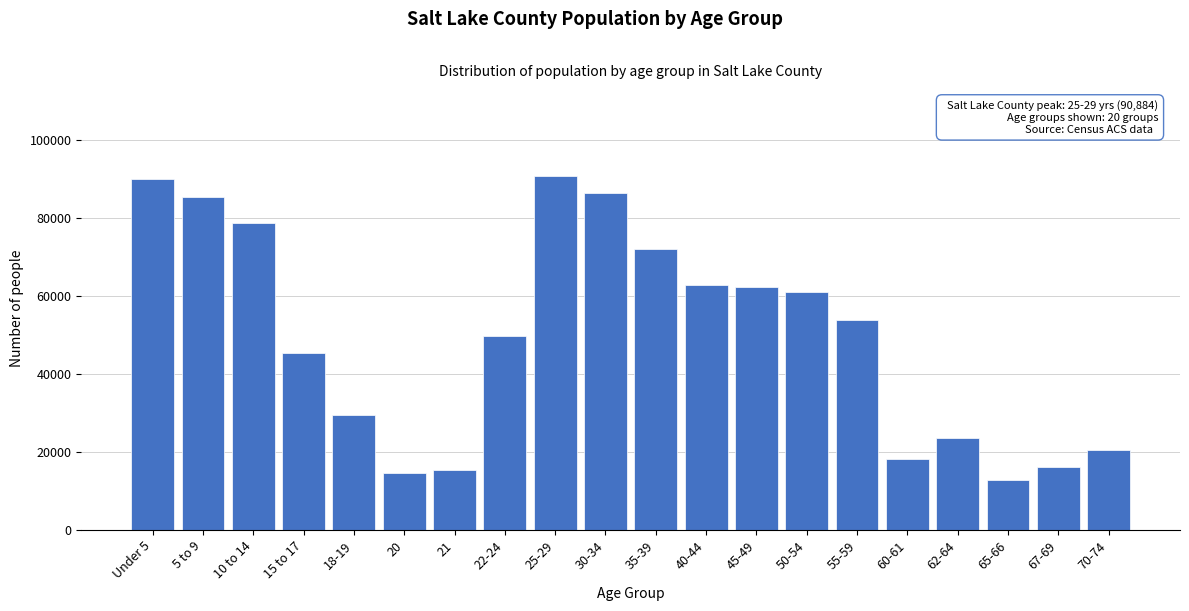

Reading left to right, extract all data points from this chart.

Under 5=90106	5 to 9=85529	10 to 14=78783	15 to 17=45363	18-19=29410	20=14742	21=15341	22-24=49821	25-29=90884	30-34=86337	35-39=72039	40-44=62959	45-49=62450	50-54=60992	55-59=53920	60-61=18129	62-64=23483	65-66=12741	67-69=16274	70-74=20480